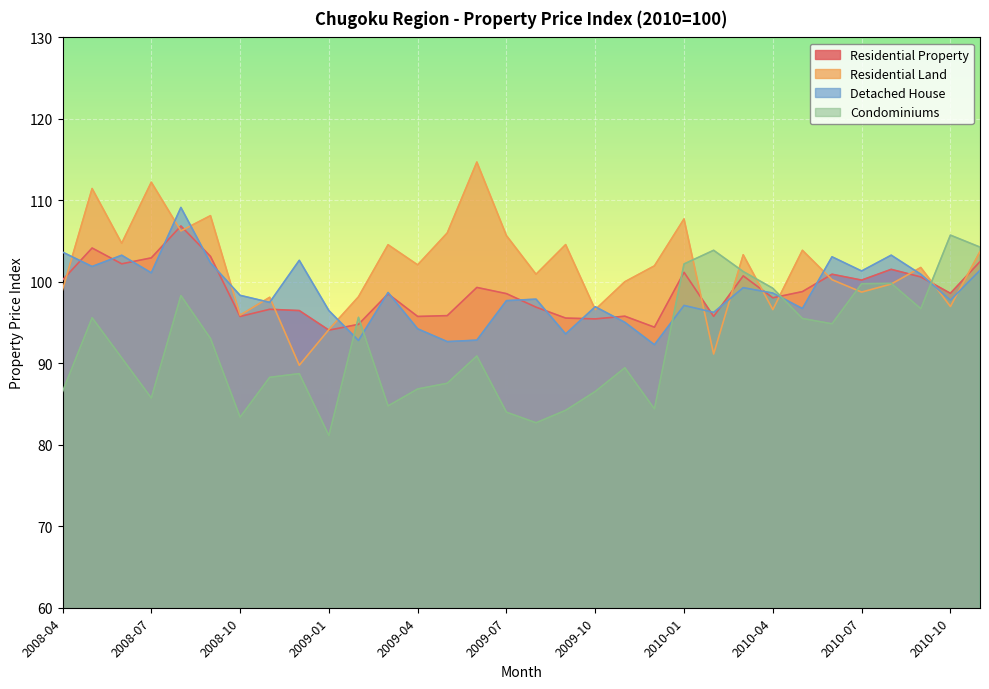

How many lines are shown in the chart?

4